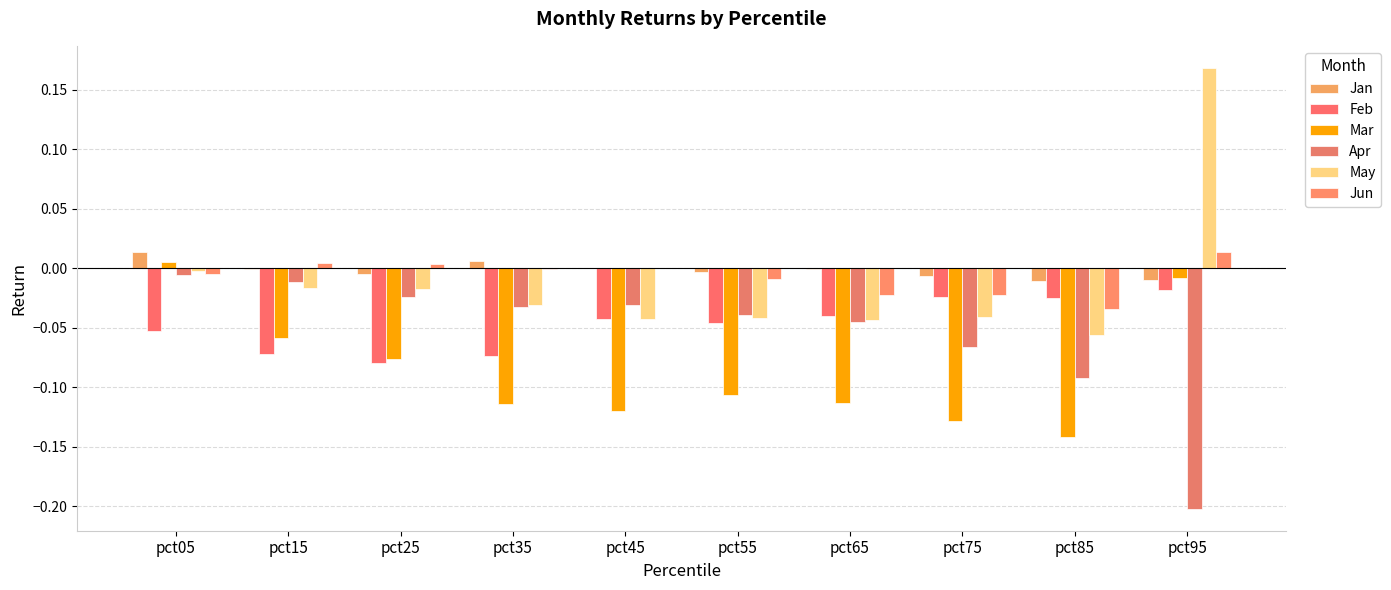

Are the bars grouped side by side (vs. stacked)?

Yes